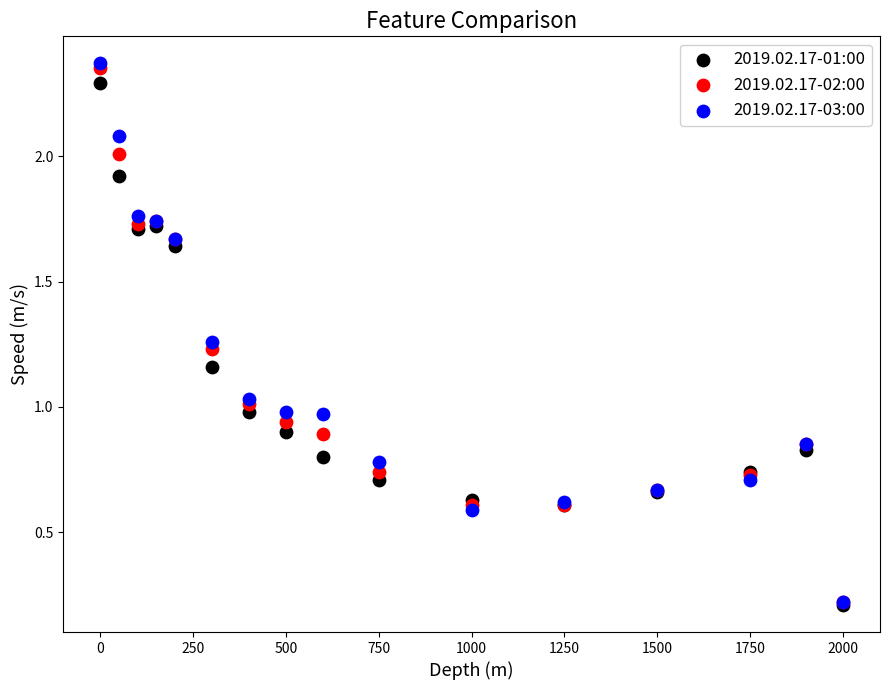

What are all the series names shown in the legend?

2019.02.17-01:00, 2019.02.17-02:00, 2019.02.17-03:00